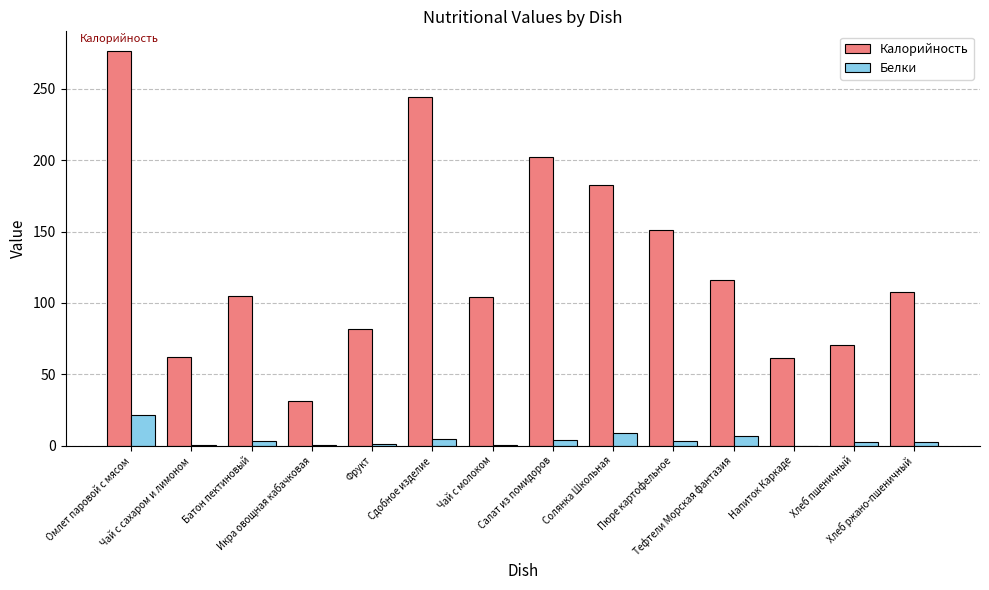

What is the maximum value shown in the chart?

276.5